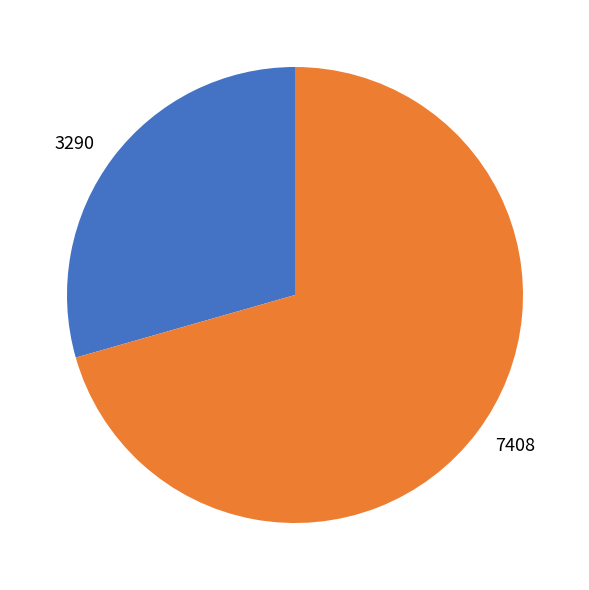

What is the majority slice?

7408